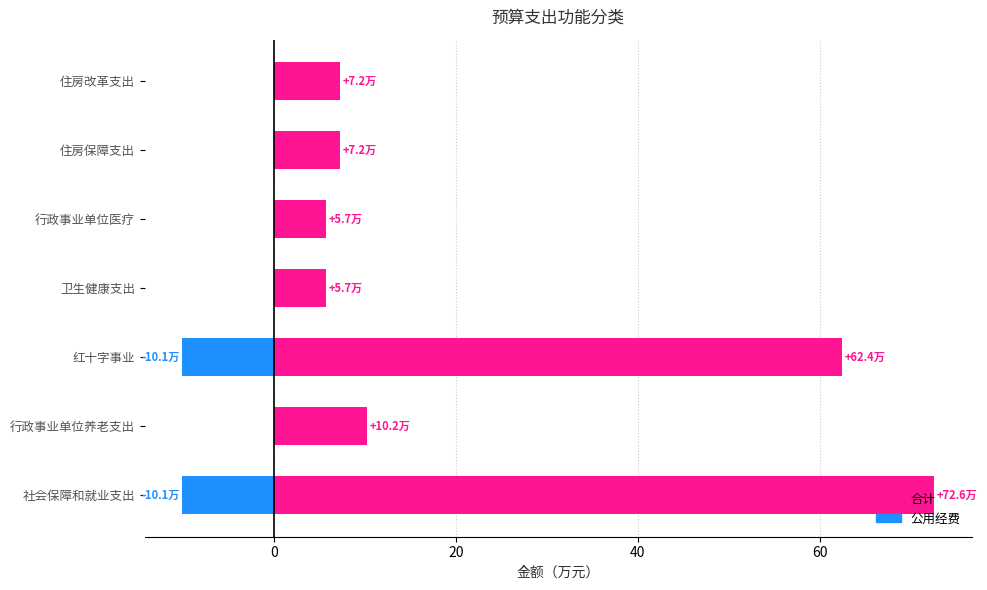

How many groups of bars are there?

7